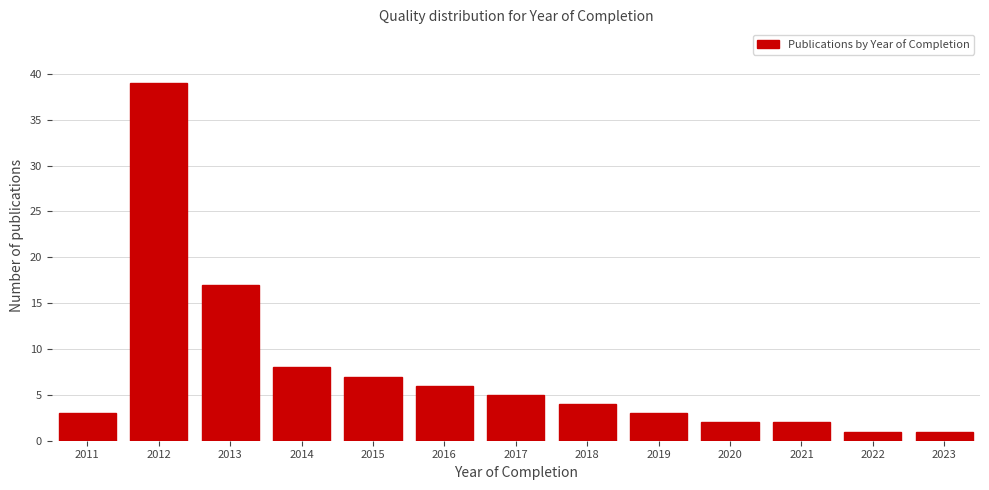

Reading left to right, what are all the values shown in this chart?

3	39	17	8	7	6	5	4	3	2	2	1	1